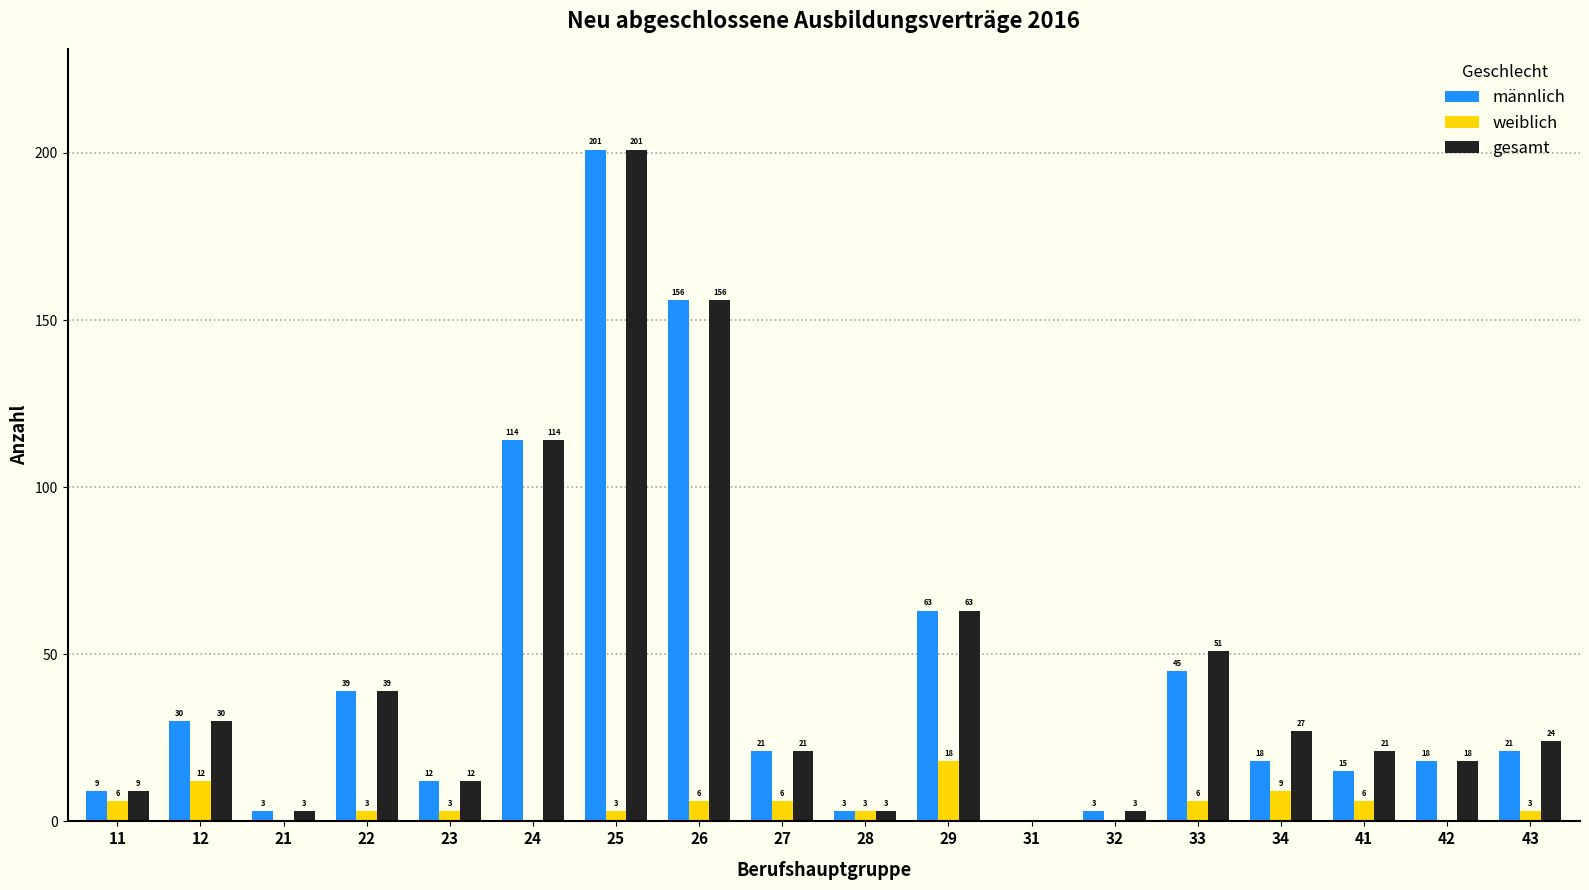

What is the total value across all series at 28?

9